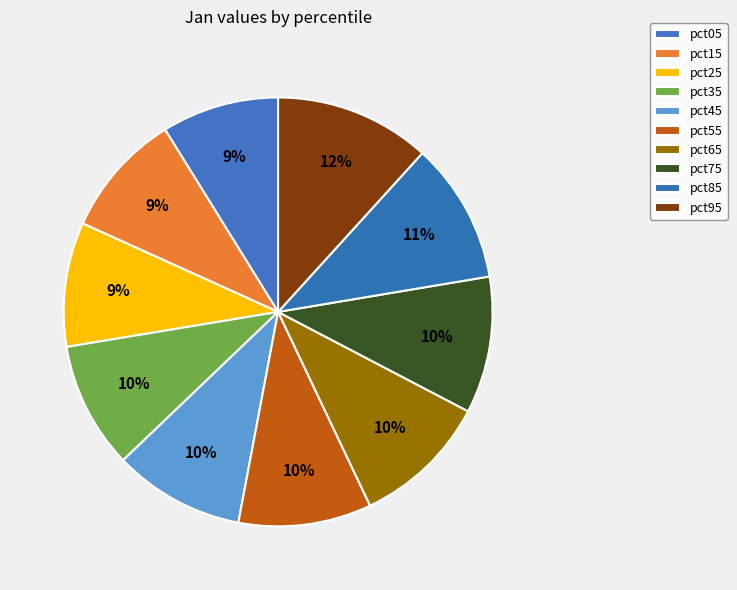

Do pct05 and pct65 together represent more than half of the pie?

No